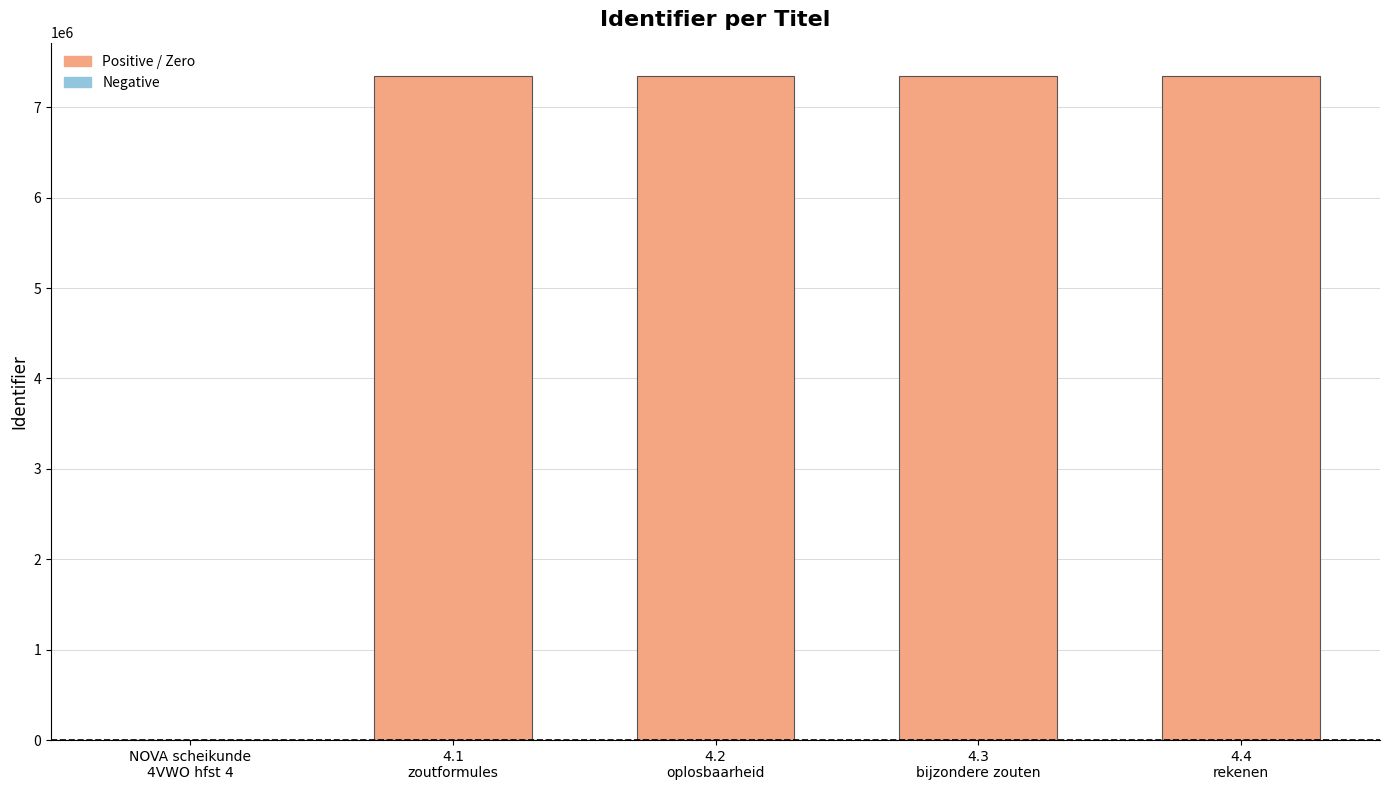

What is the sum of all values?

29391017